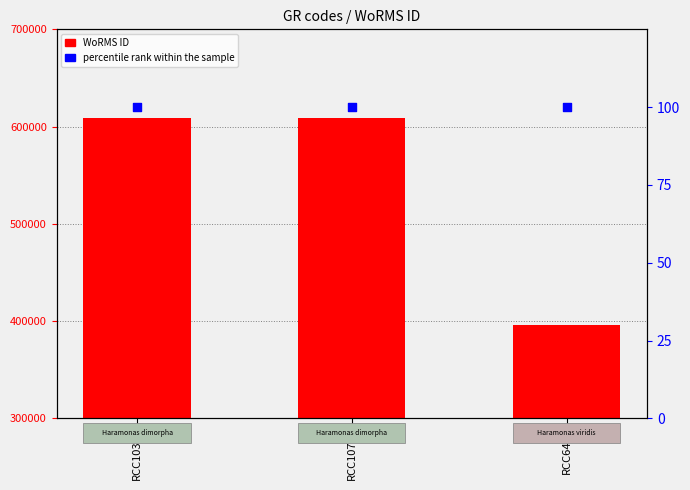

Is the value of WoRMS ID at RCC10372 greater than the value of percentile rank within the sample at RCC6448?

Yes